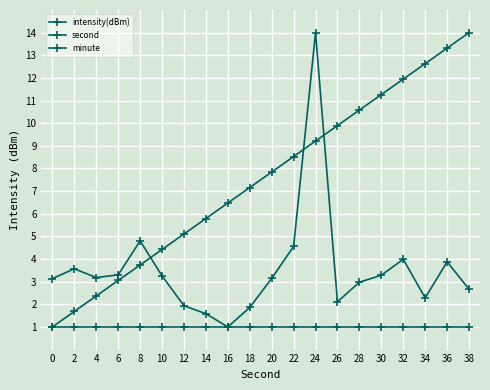

Which has a higher value, 10 or 30?

30